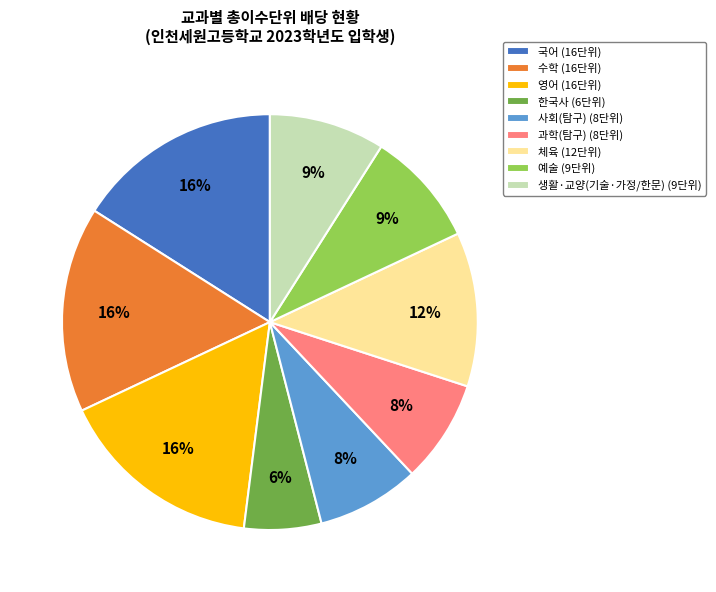

To the nearest percent, what is the combined percentage of 생활·교양(기술·가정/한문) and 예술?

18%